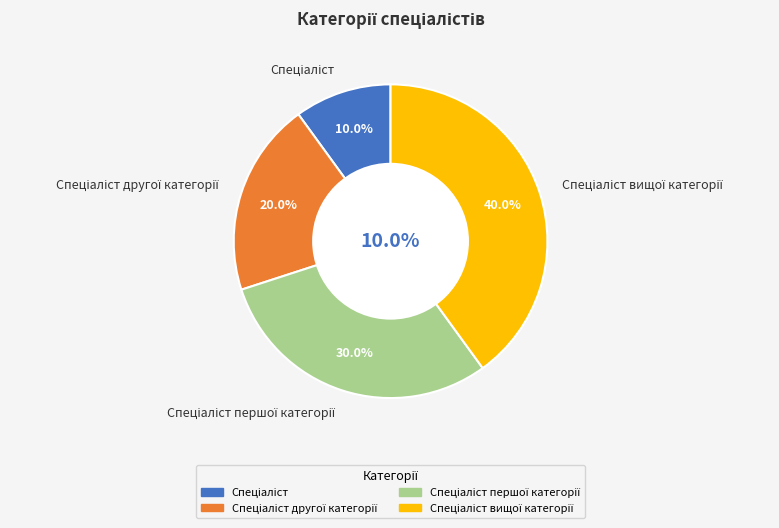

To the nearest percent, what is the average slice percentage?

25%